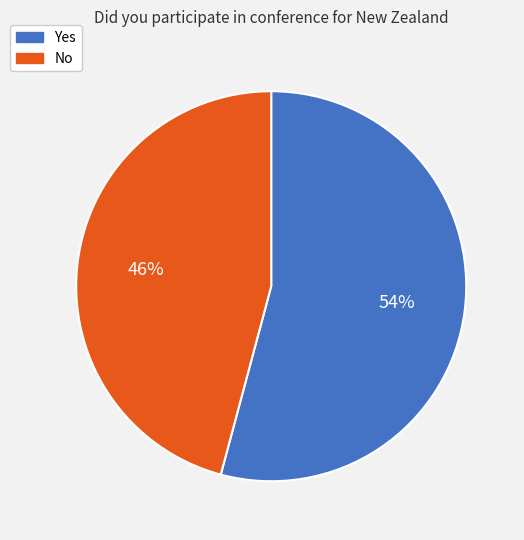

Which slice is the largest?

Yes